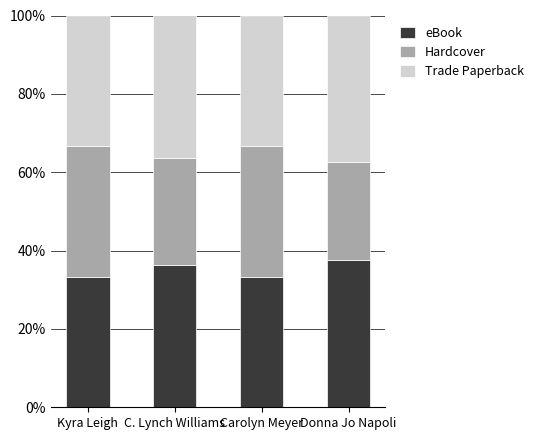

How many values in the eBook series exceed 36?

2